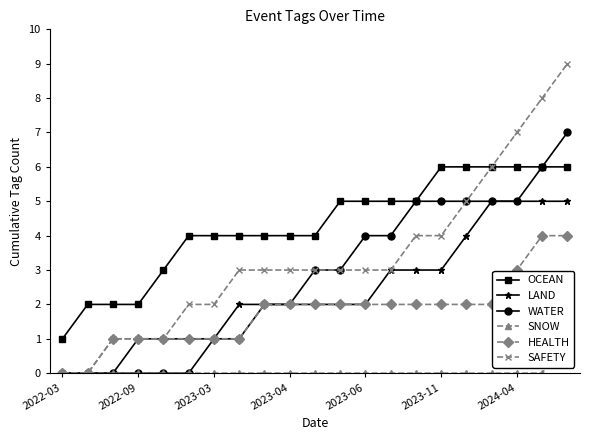

Is the value of WATER at 2023-11 greater than the value of SAFETY at 2023-06?

Yes